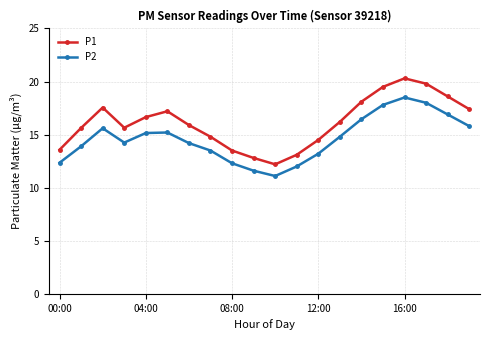

What is the minimum value shown in the chart?

11.1